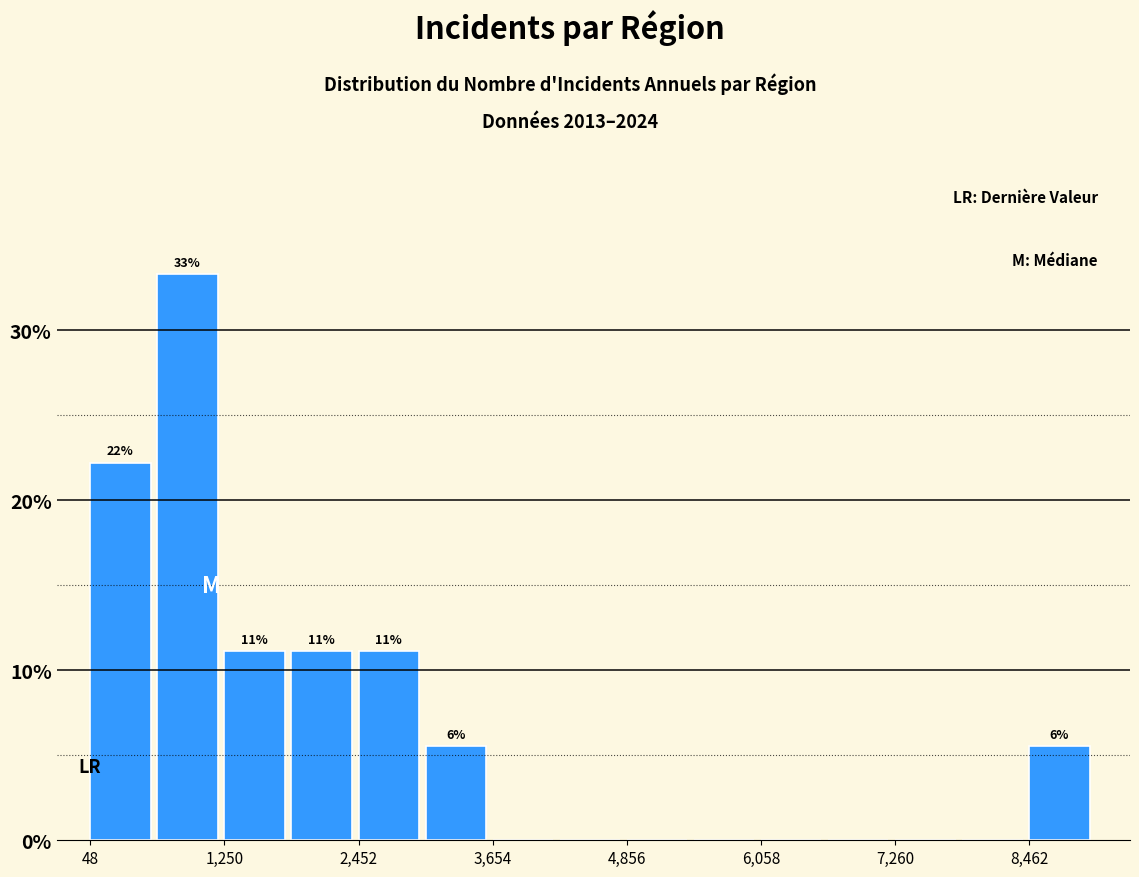

Read against the x-axis, roughly where is the centre of the tallest bar?

1000